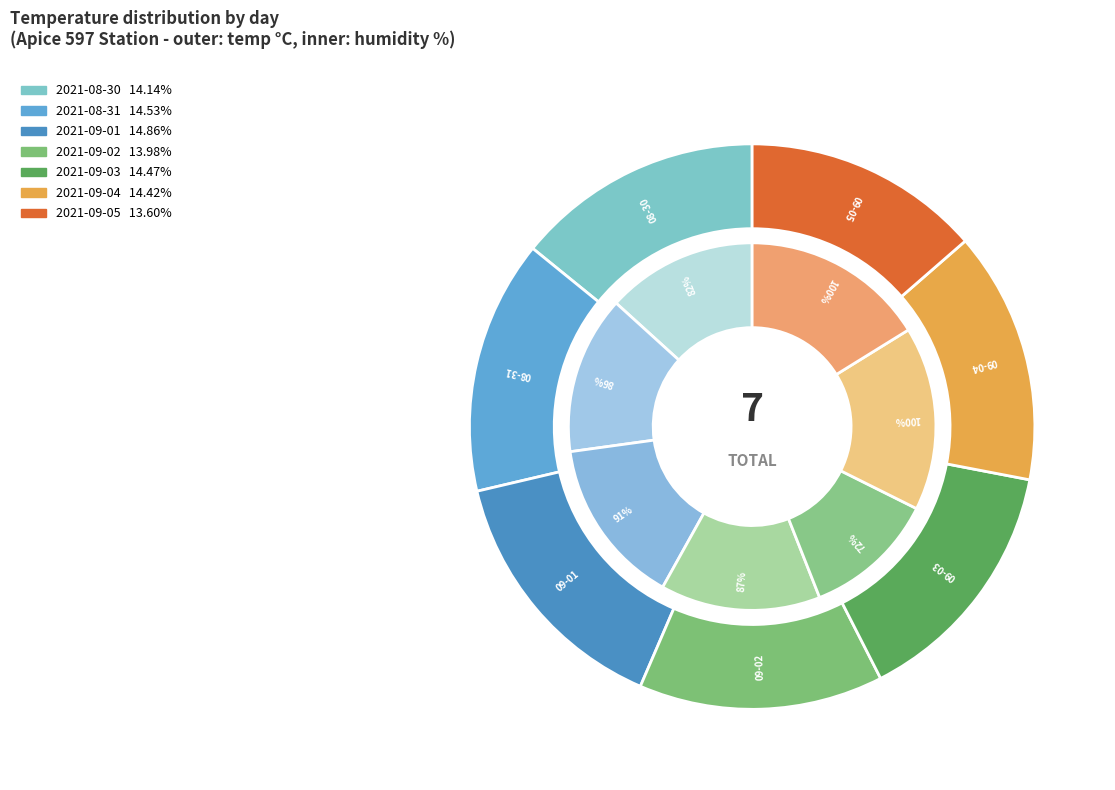

What is the total percentage of 2021-09-05 and 2021-08-31?

28.1%